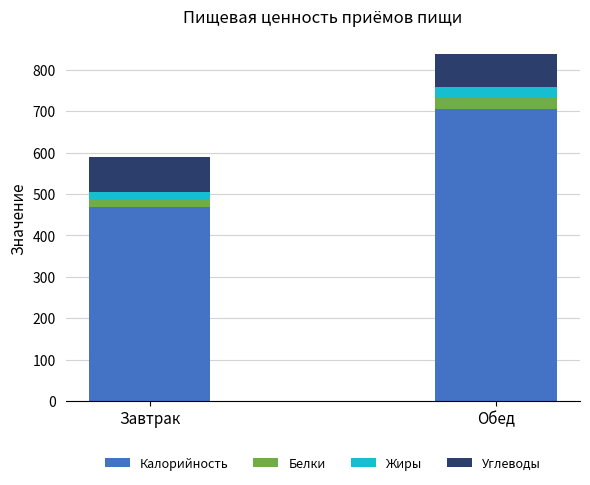

Reading left to right, list the values for the Калорийность series.

Завтрак=470.0	Обед=705.0